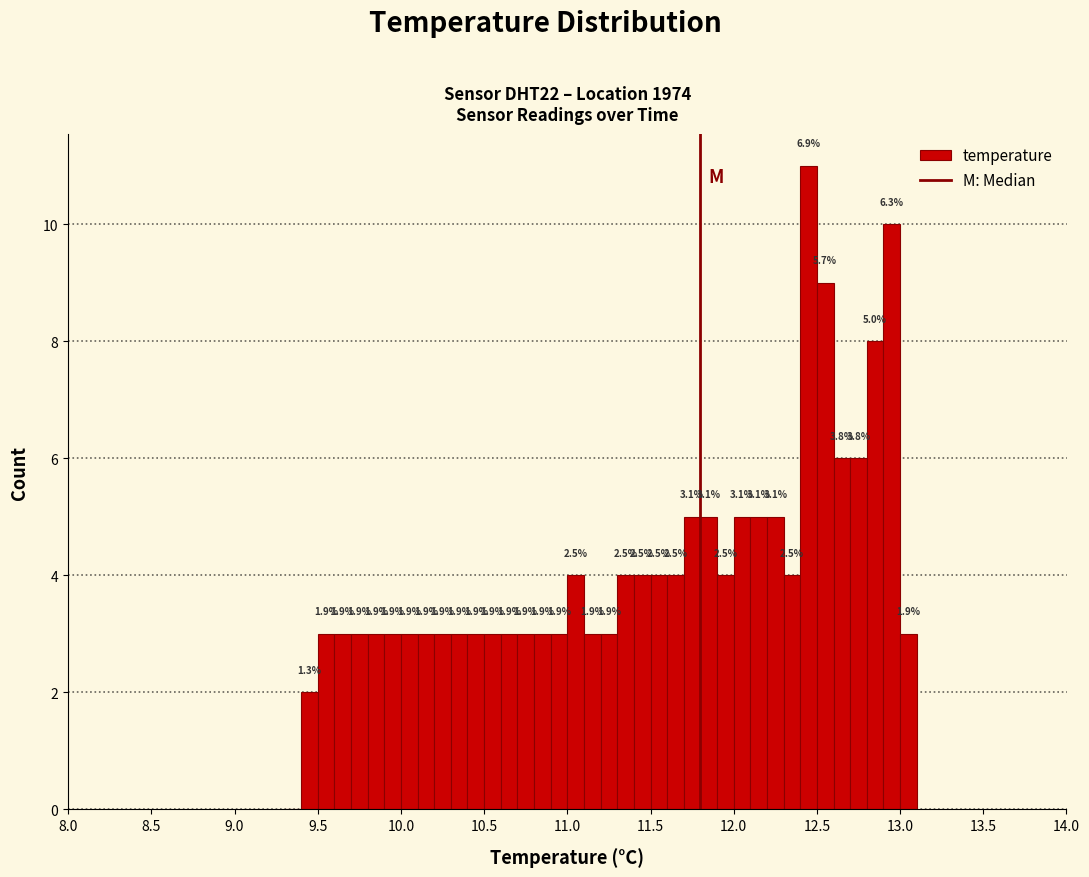

Read against the x-axis, roughly where is the centre of the tallest bar?

12.45